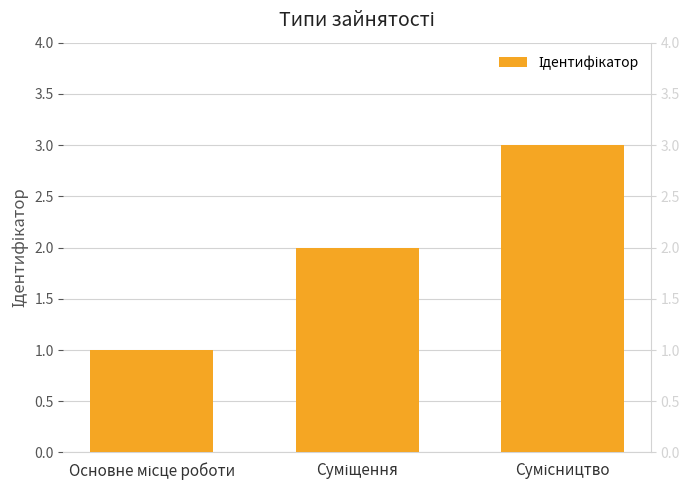

Does the chart contain stacked bars?

No